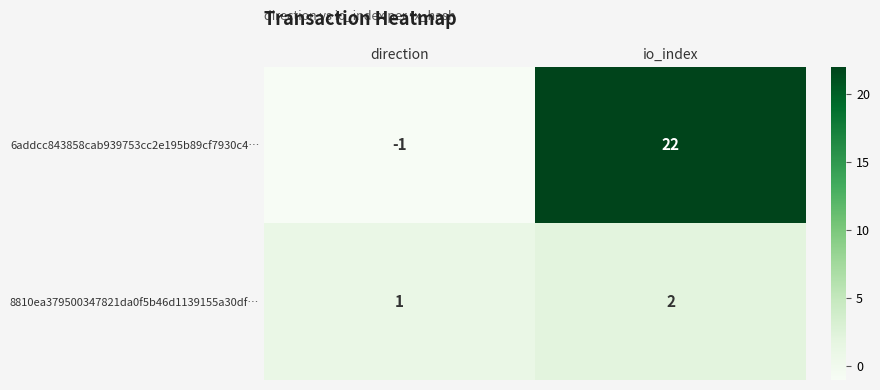

Which series has the widest spread of values?

6addcc843858cab939753cc2e195b89cf7930c4…